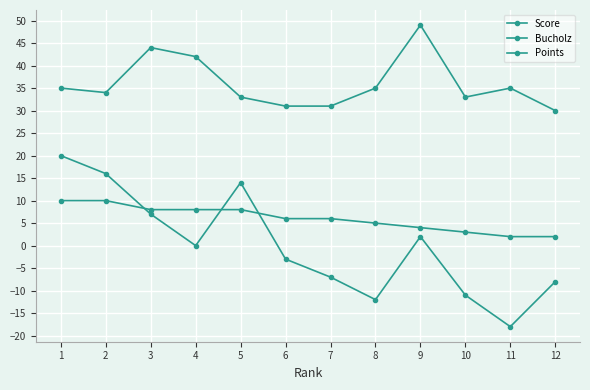

Read the Points value at 11.

2